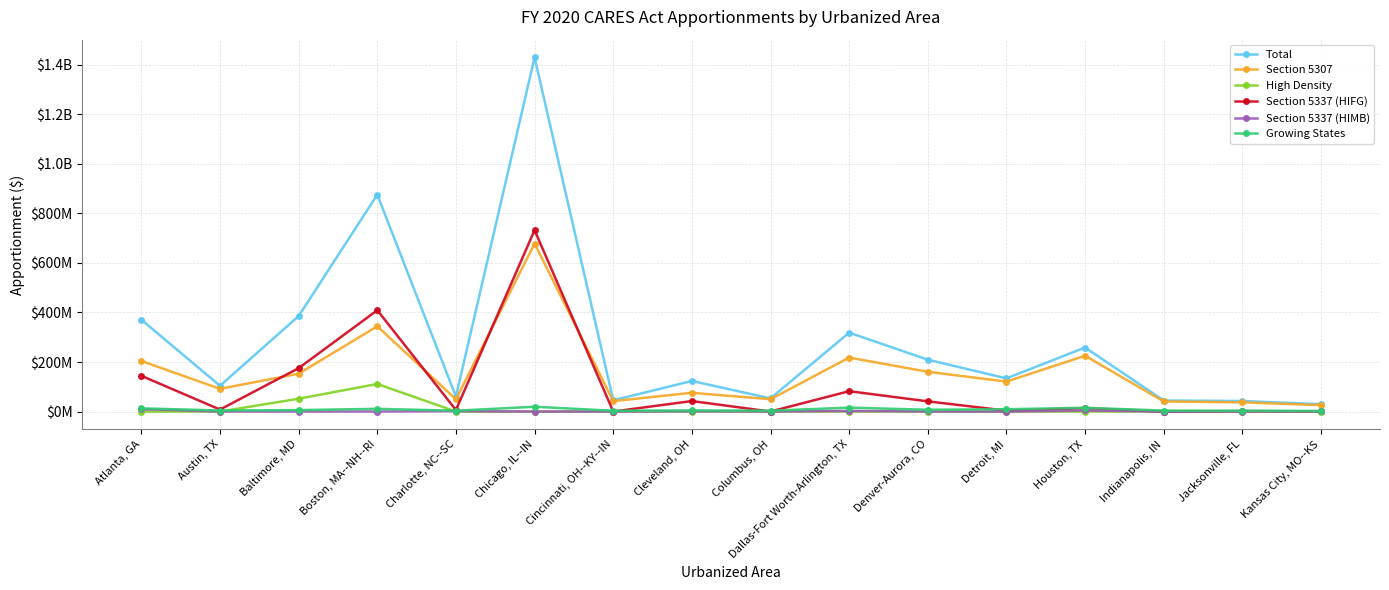

How many positive values does the High Density series have?

2